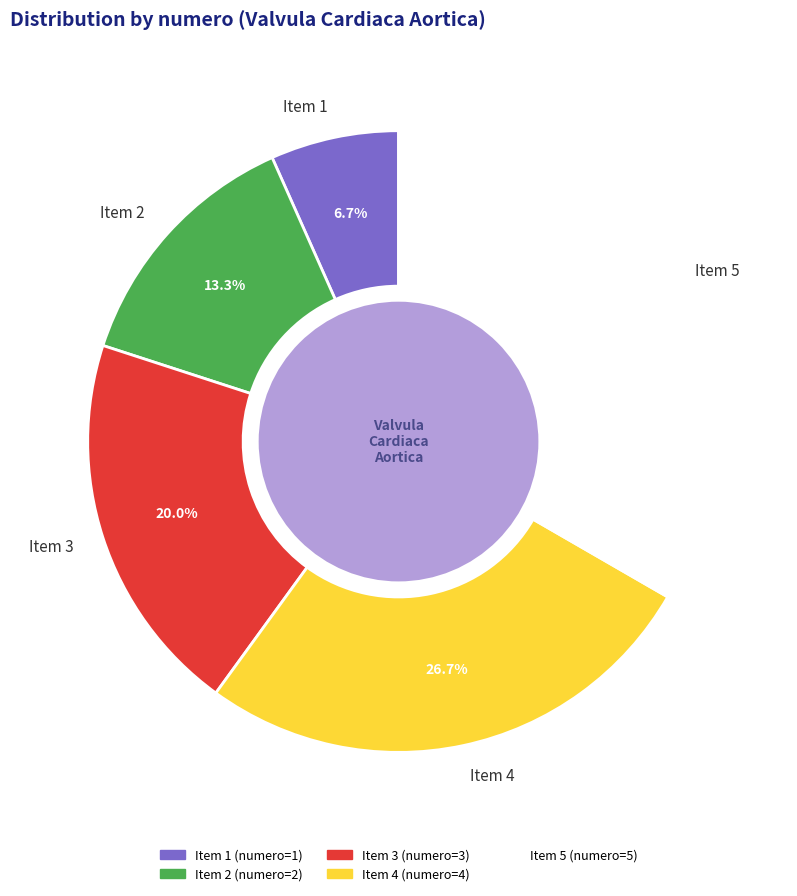

Rank the categories by value from lowest to highest.

Item 1, Item 2, Item 3, Item 4, Item 5